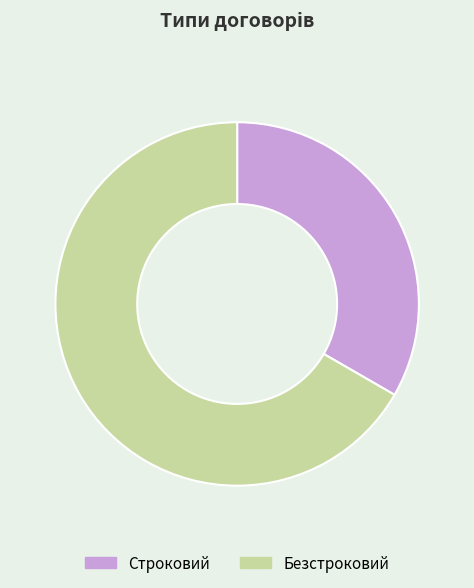

Combined, do Безстроковий and Строковий account for over 50%?

Yes